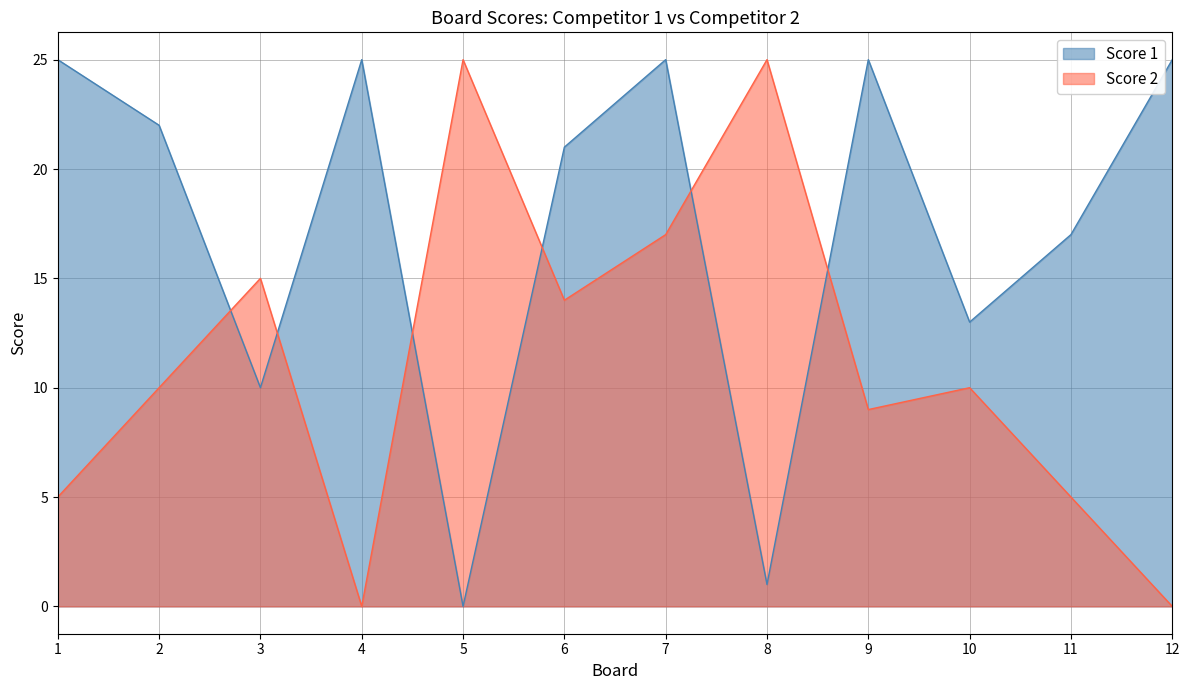

How many interior local valleys does the Score 1 series have?

4